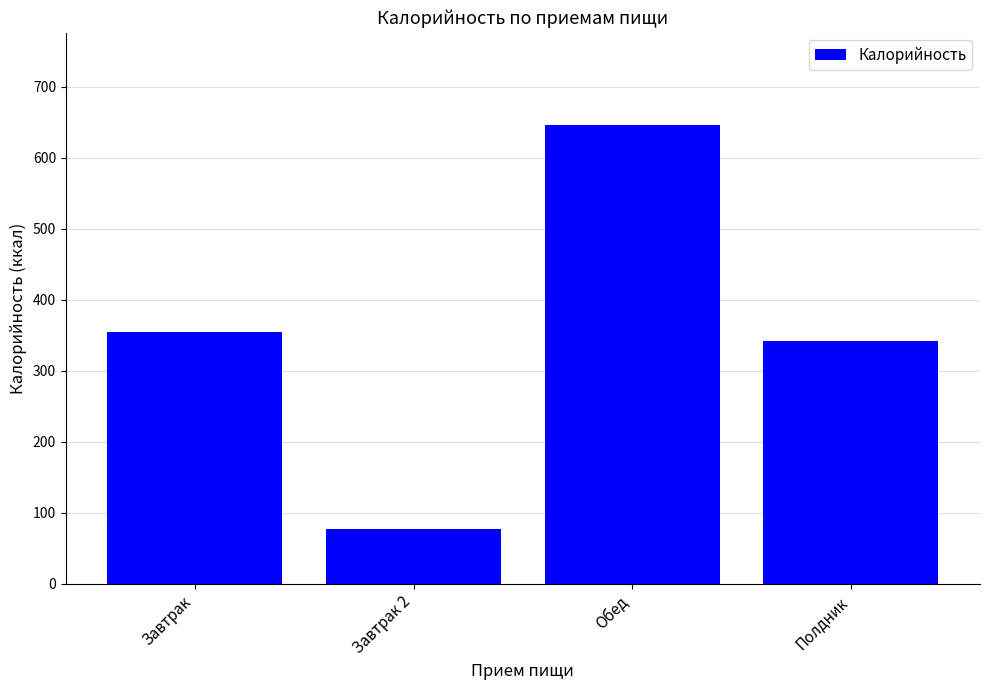

What value does the data have at Завтрак 2?

78.0